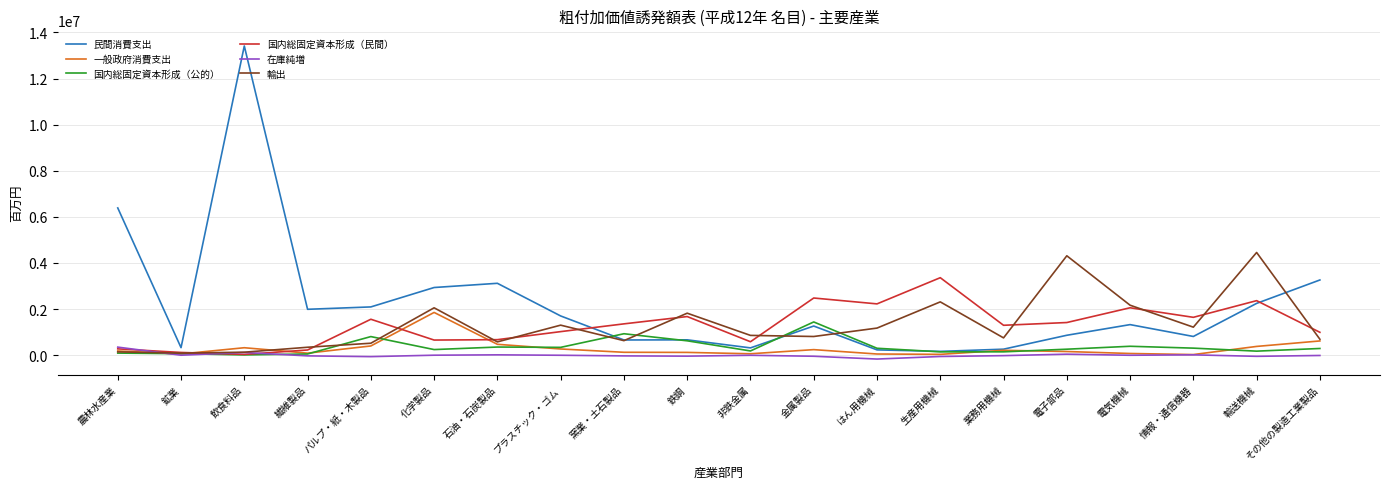

True or false: 一般政府消費支出 has more than 1 interior local peaks.

True